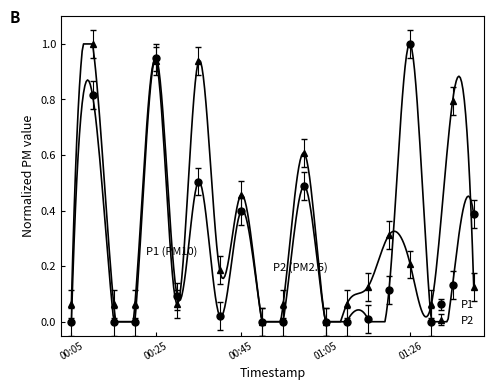

The P2 series shows 0.0 at 00:15. True or false?

False